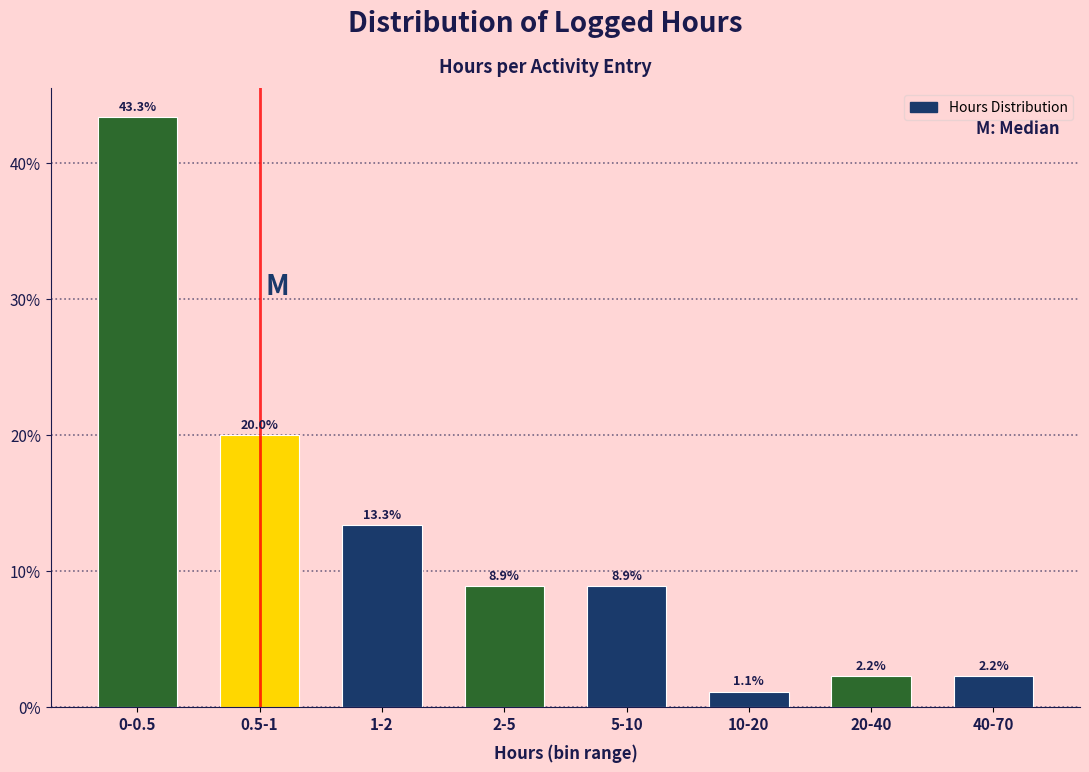

Reading left to right, transcribe all the data shown in this chart.

43.3	20.0	13.3	8.9	8.9	1.1	2.2	2.2